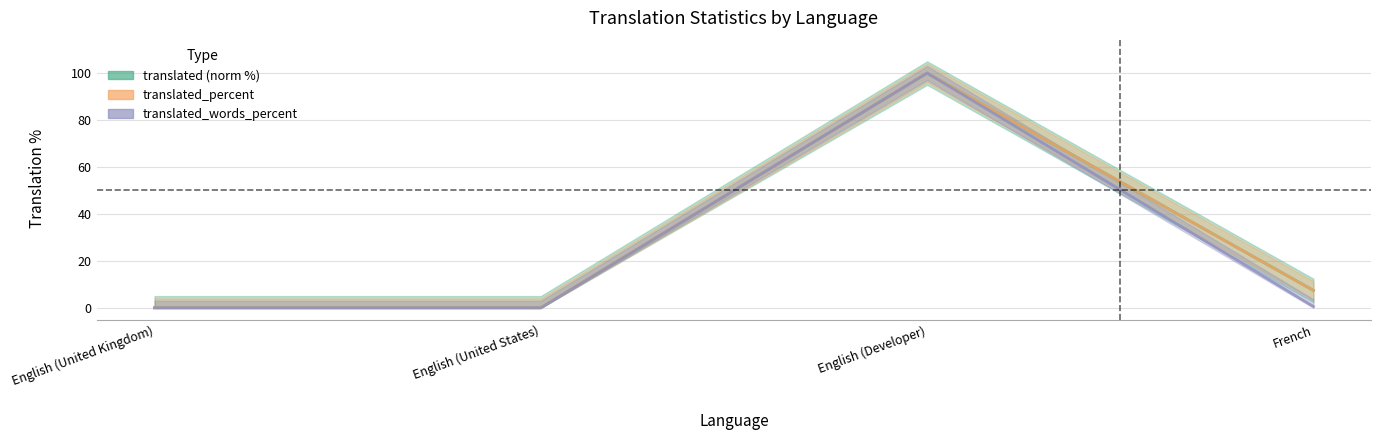

Reading left to right, list all the values displayed in this chart.

translated (norm %): 0.0	0.0	100.0	7.4
translated_percent: 0.0	0.0	100.0	7.4
translated_words_percent: 0.0	0.0	100.0	0.6